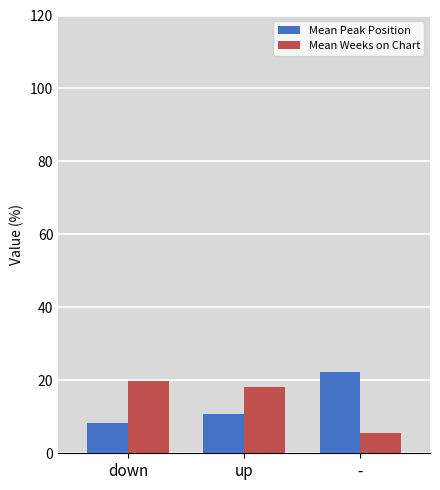

What is the label of the 2nd bar from the left?

up